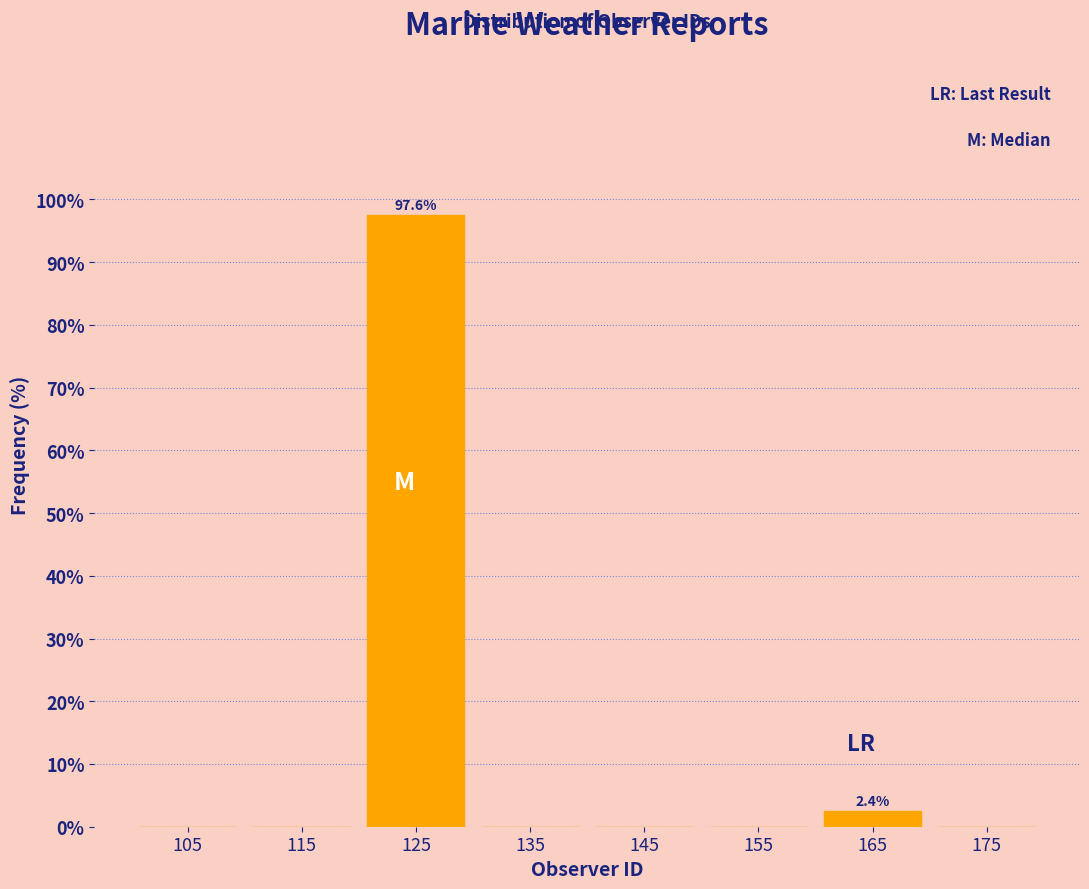

Over which range of the x-axis is the bar tallest?

120 to 130